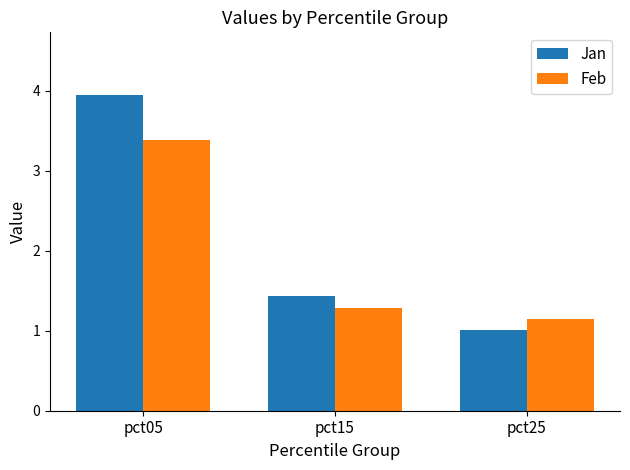

At which category does the chart reach its peak across all series?

pct05